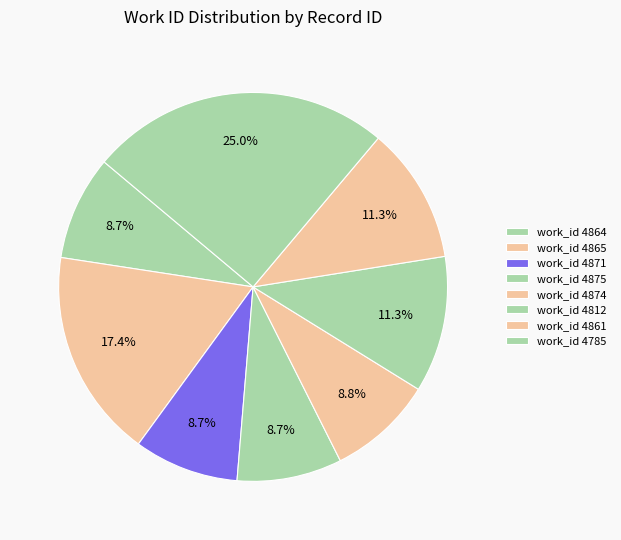

How many segments does this pie chart have?

8